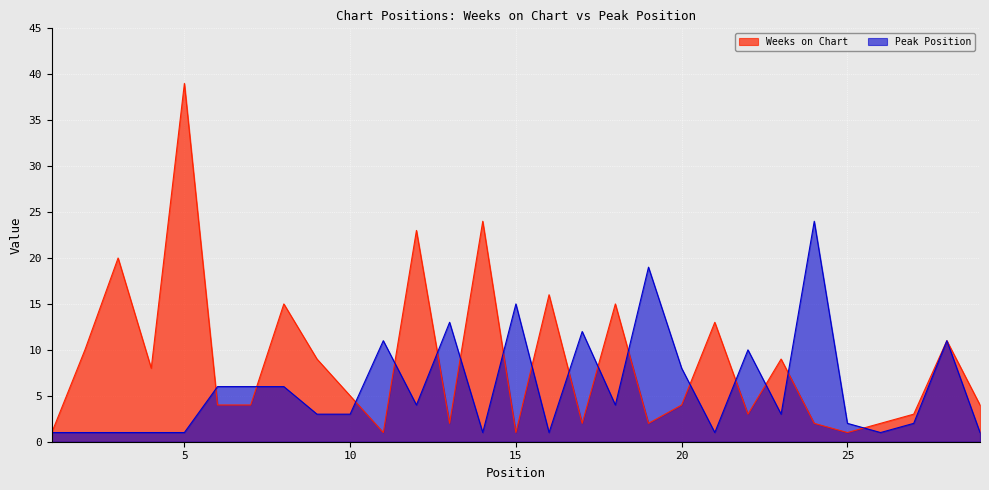

True or false: Peak Position has a value of 15 at 15.

True